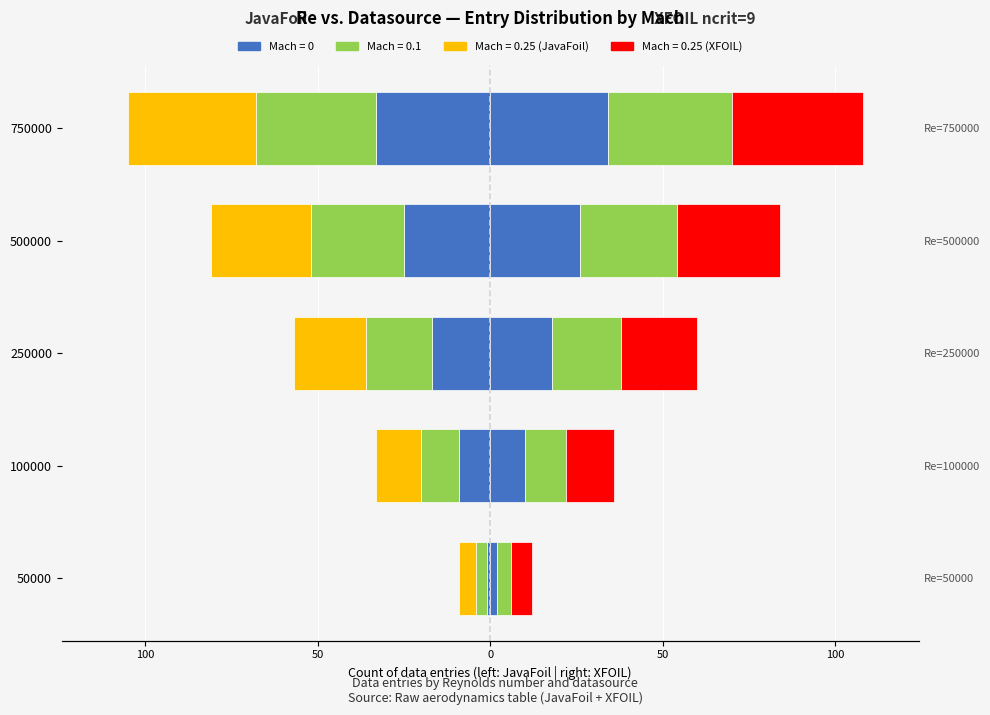

What is the minimum value for JavaFoil (Mach=0)?

-33